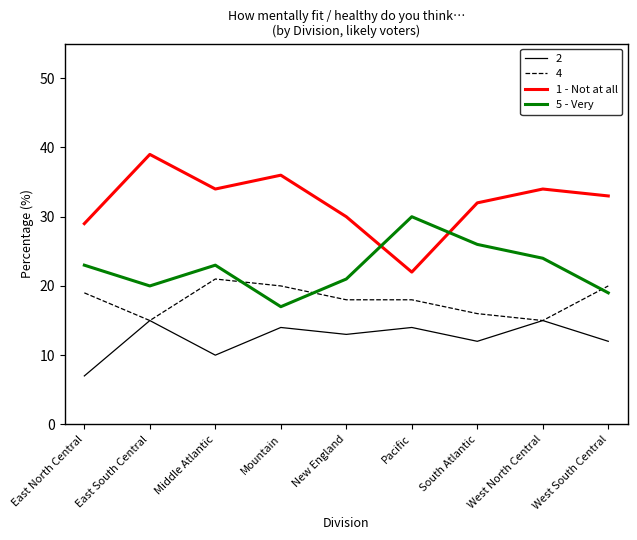

At which category does 5 - Very reach its first local valley?

East South Central